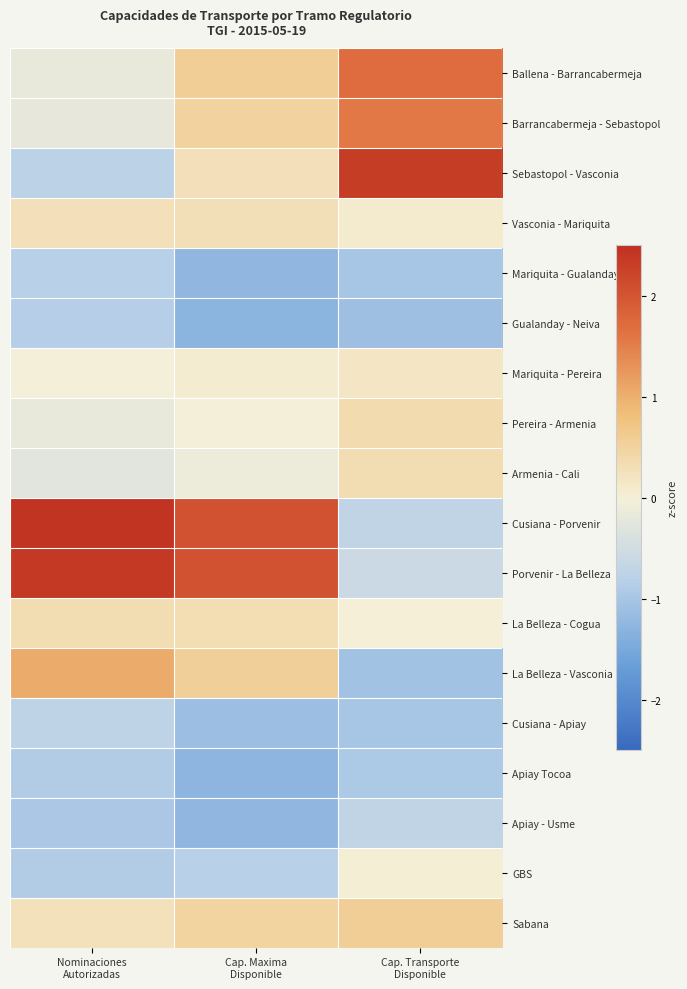

How many data points does each series have?

3